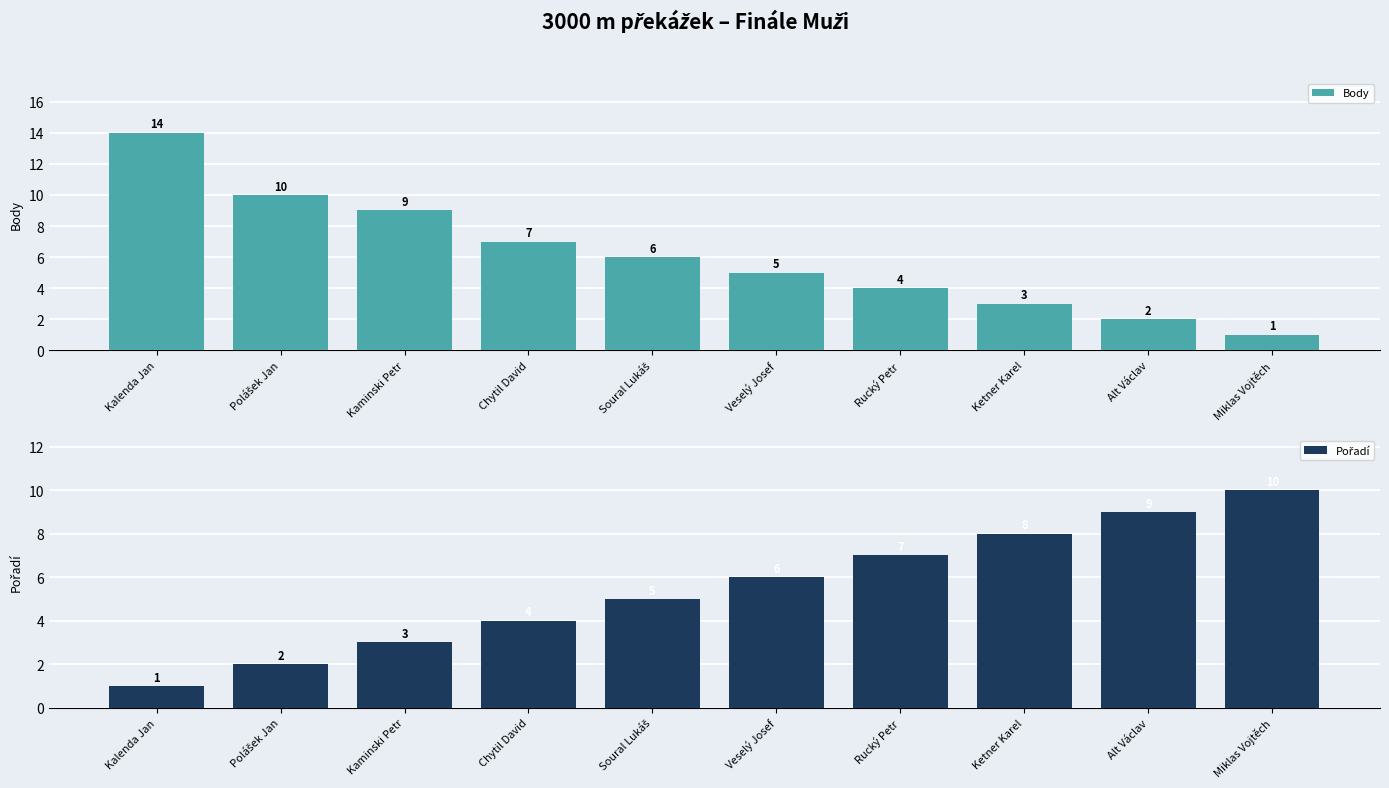

The Pořadí series shows 3 at Kaminski Petr. True or false?

True